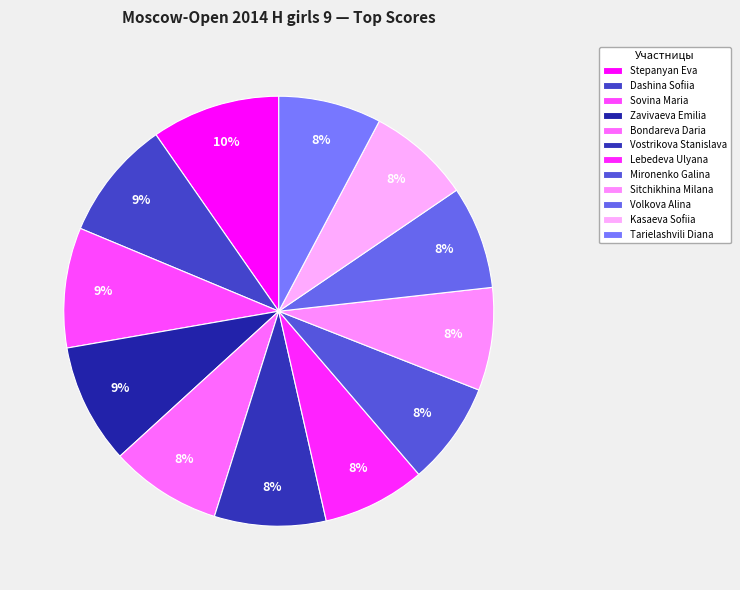

What is the ratio of the value at Kasaeva Sofiia to the value at Dashina Sofiia?

0.9